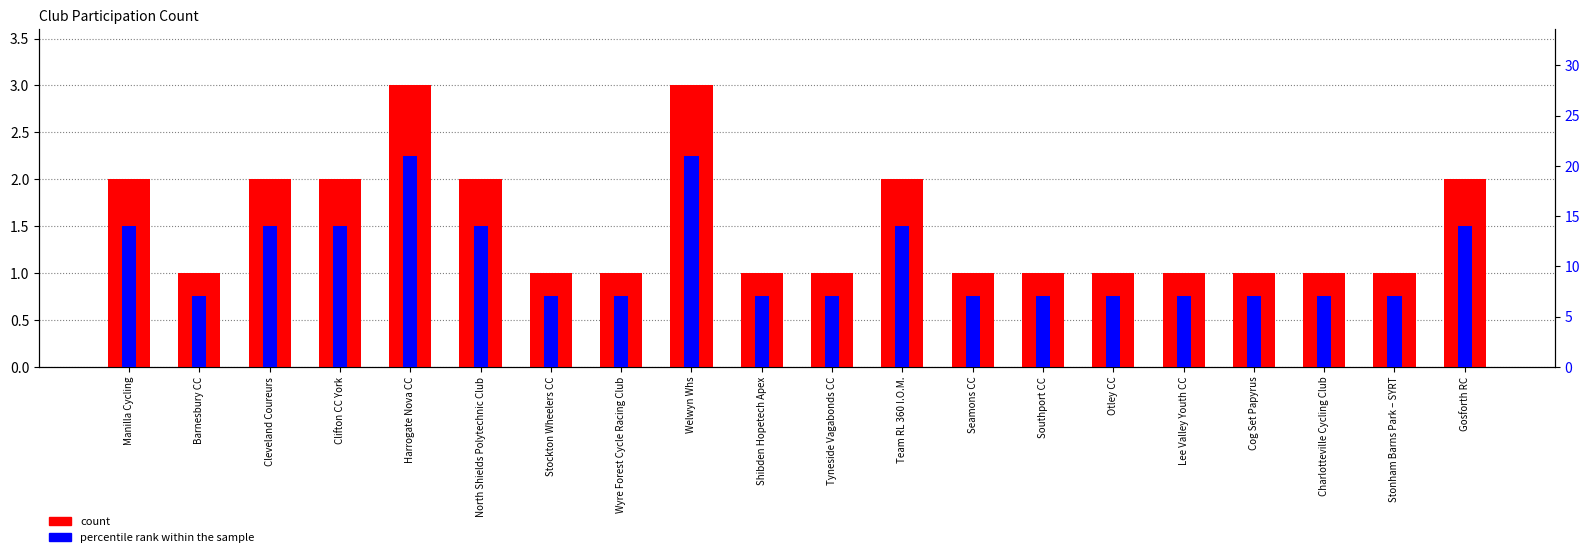

Is it true that percentile rank within the sample equals 11 at Stonham Barns Park – SYRT?

False